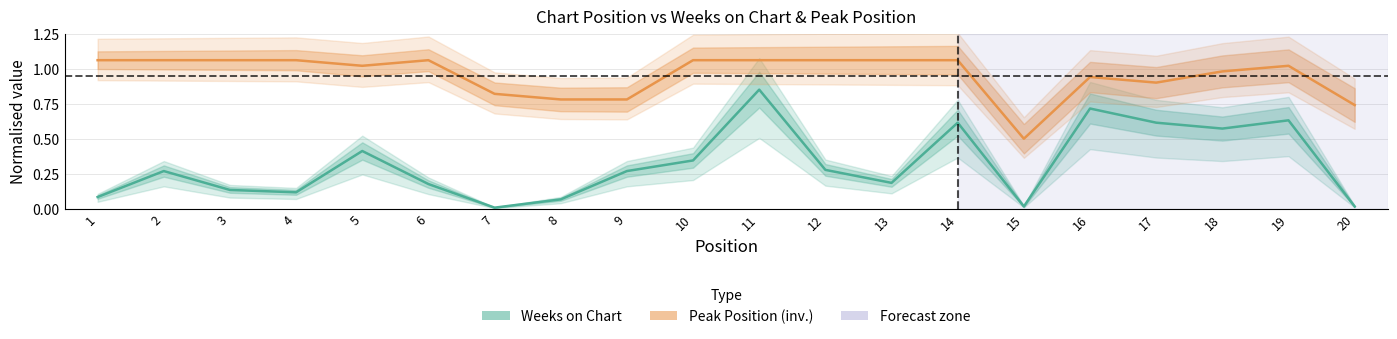

How many interior local peaks does the Peak Position (inv.) series have?

3